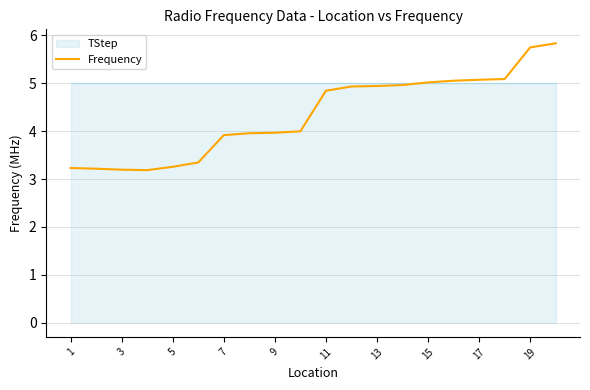

True or false: there are more than 2 points higher than both neighbors.

False